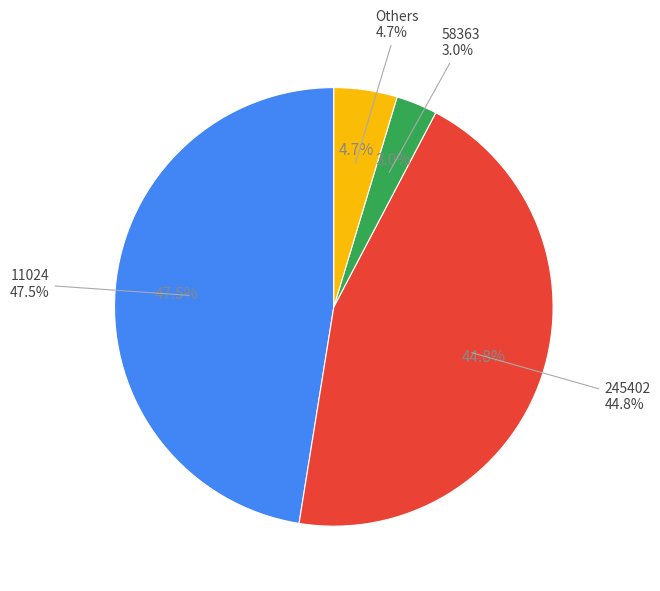

Is it true that 43098 is 14% of the pie?

False